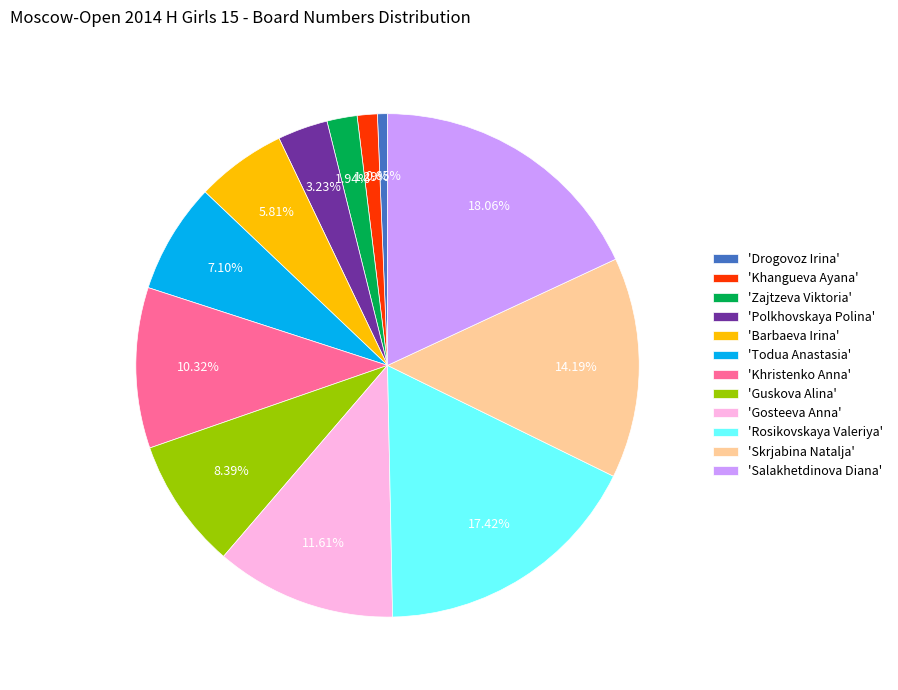

Does any single category account for the majority?

No